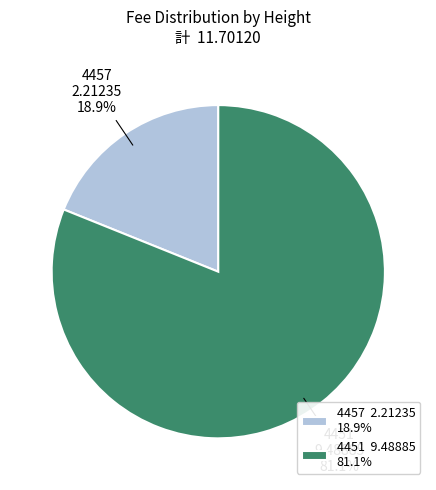

Is there any slice that represents more than half of the pie?

Yes